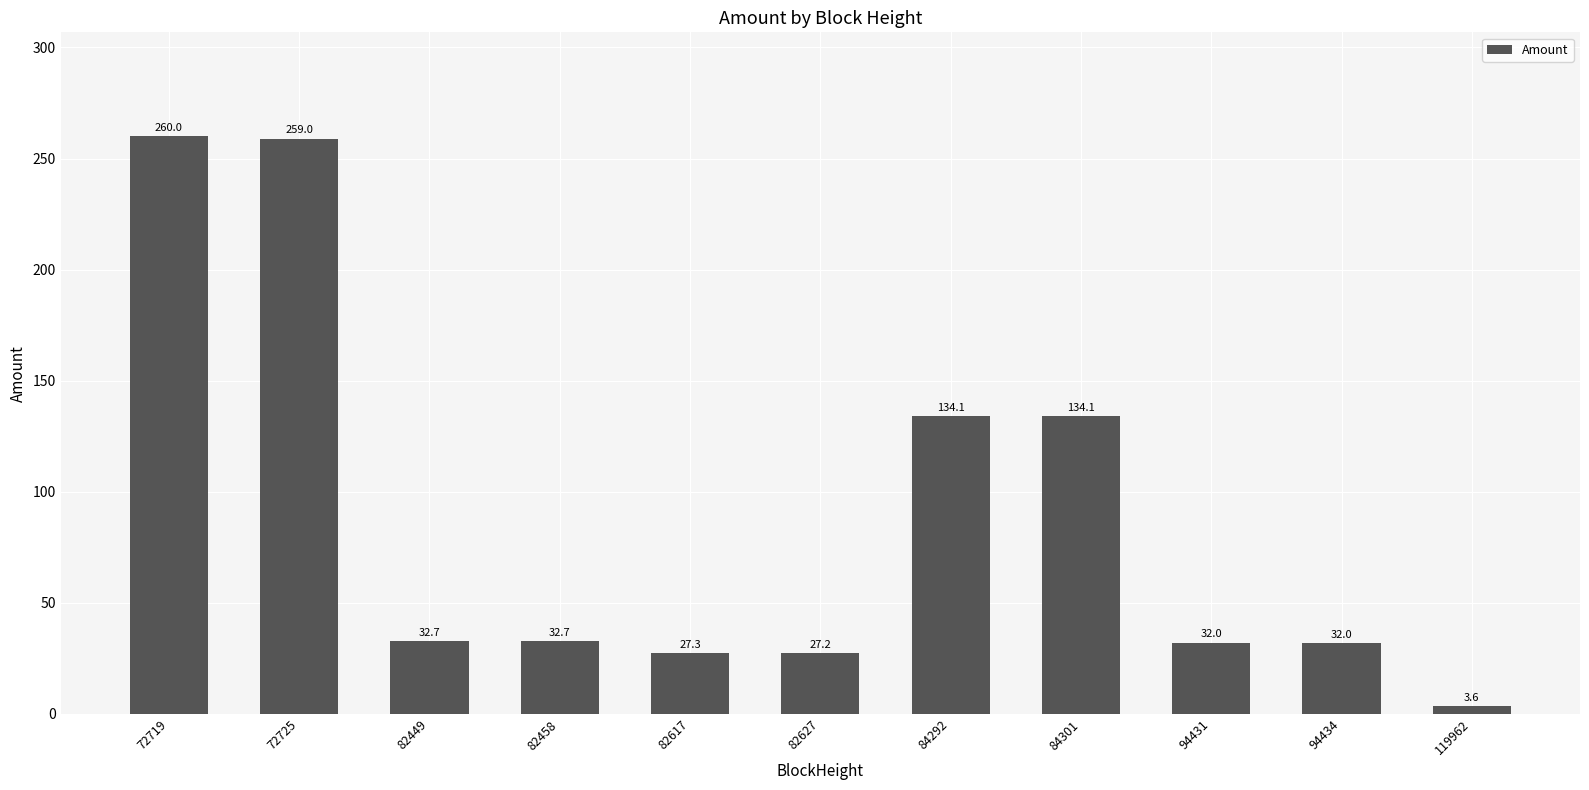

Between 94434 and 72719, which is larger?

72719